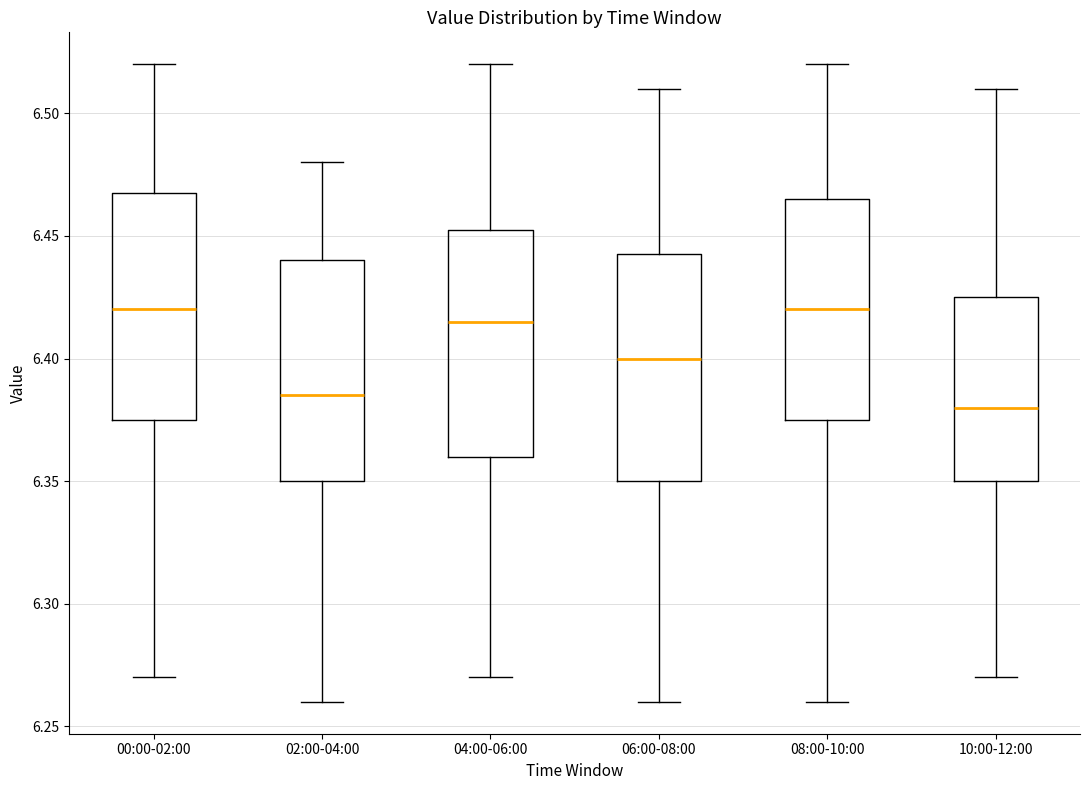

Reading left to right, transcribe this box plot: for each box, give where its median line is, the range the box spans, and where its two whiskers end, as read against the y-axis. The values are not printed on the chart, so give them approximately, as read against the axis.

00:00-02:00: median 6.420, box 6.375 to 6.470, whiskers 6.270 to 6.520
02:00-04:00: median 6.385, box 6.350 to 6.440, whiskers 6.260 to 6.480
04:00-06:00: median 6.415, box 6.360 to 6.455, whiskers 6.270 to 6.520
06:00-08:00: median 6.400, box 6.350 to 6.445, whiskers 6.260 to 6.510
08:00-10:00: median 6.420, box 6.375 to 6.465, whiskers 6.260 to 6.520
10:00-12:00: median 6.380, box 6.350 to 6.425, whiskers 6.270 to 6.510